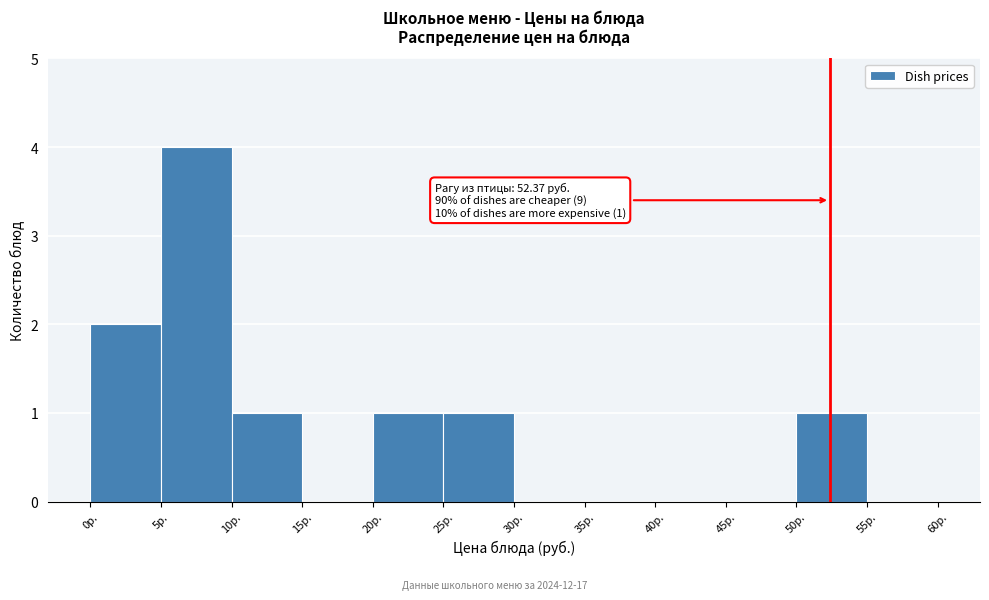

Over which range of the x-axis is the bar tallest?

5 to 10